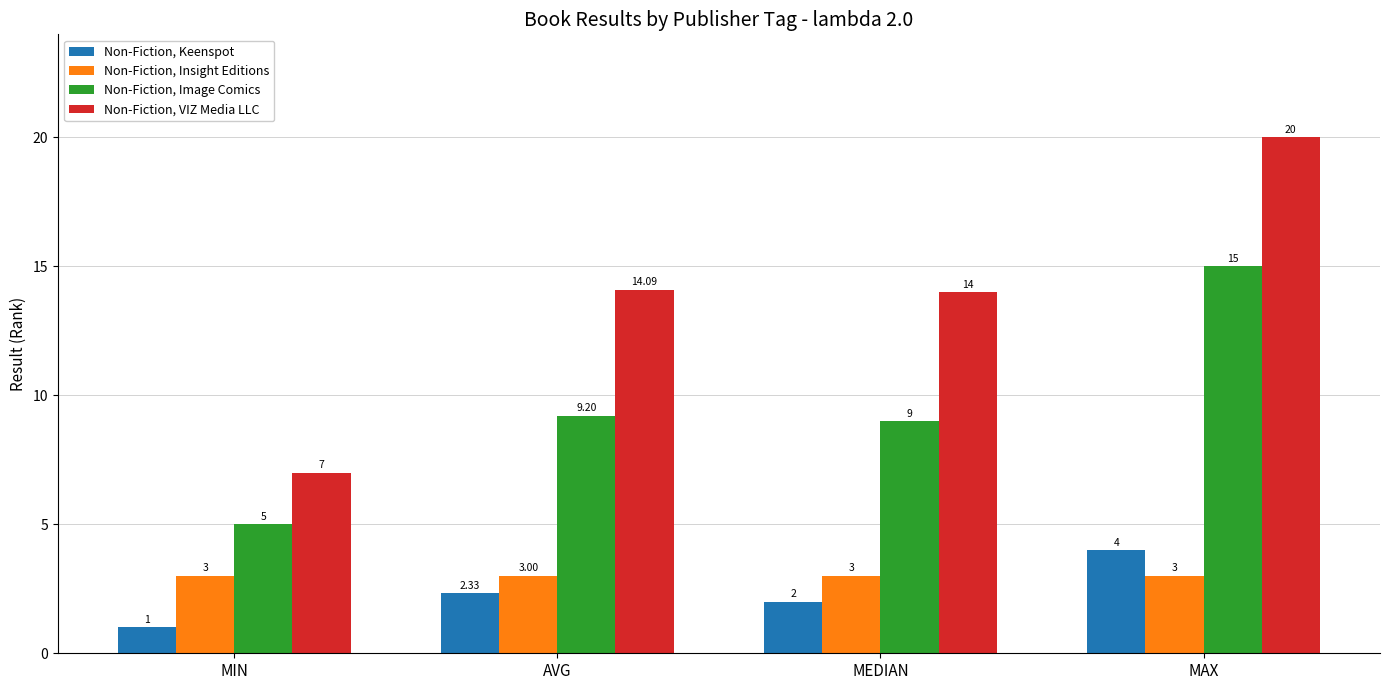

At which label does Non-Fiction, Keenspot first exceed 2?

AVG